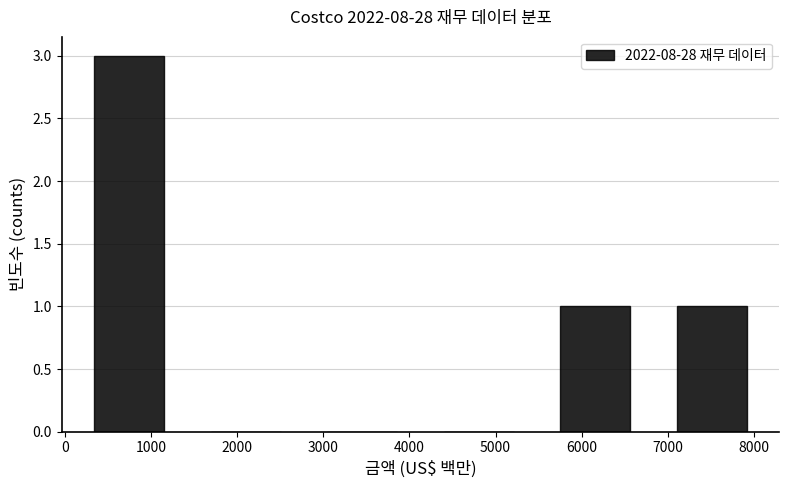

Reading left to right, transcribe this chart: for each bar, give the range it covers on the x-axis and its height. Neither the bar edges nor the heights are printed on the chart, so give them approximately, as read against the axes.

100 to 1400: 3
1400 to 2800: 0
2800 to 4100: 0
4100 to 5500: 0
5500 to 6800: 1
6800 to 8200: 1